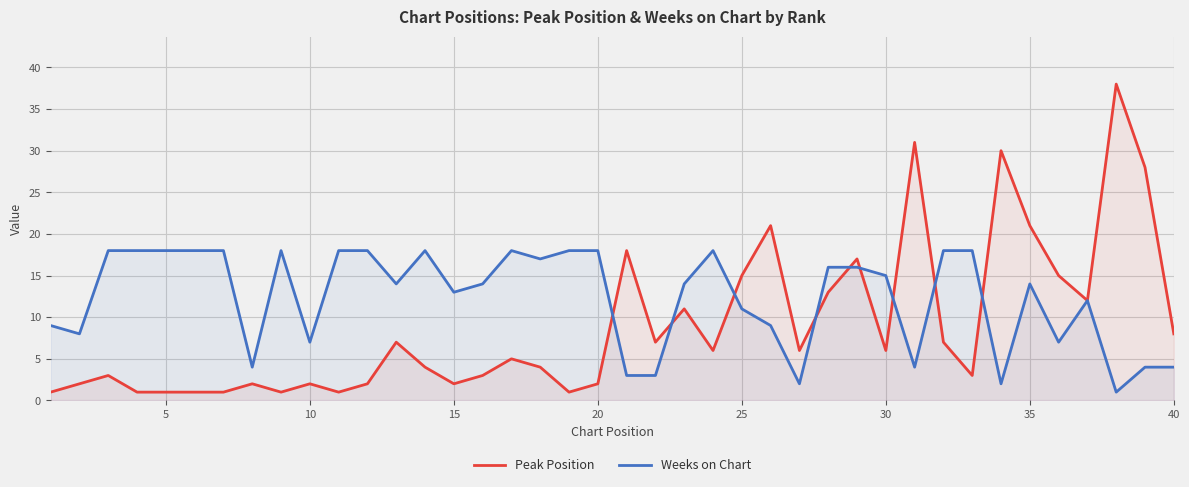

Count the number of categories in the chart.

40